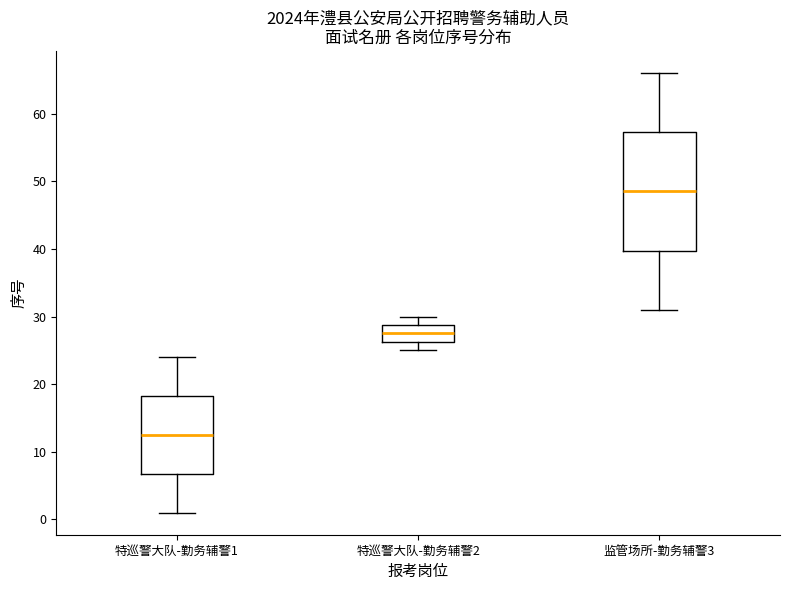

Which box has the highest median line?

监管场所-勤务辅警3